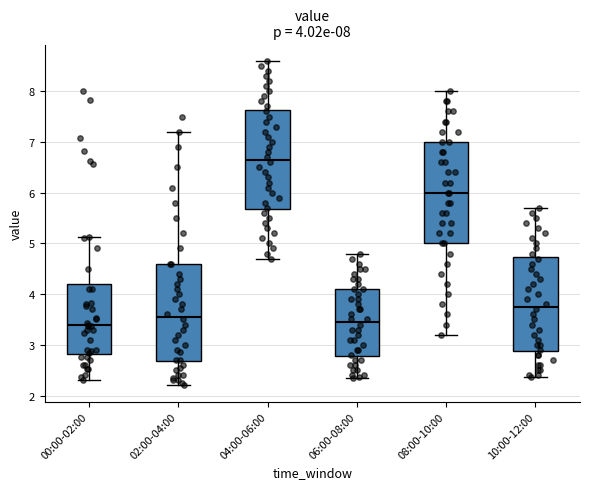

Which box has the highest median line?

04:00-06:00